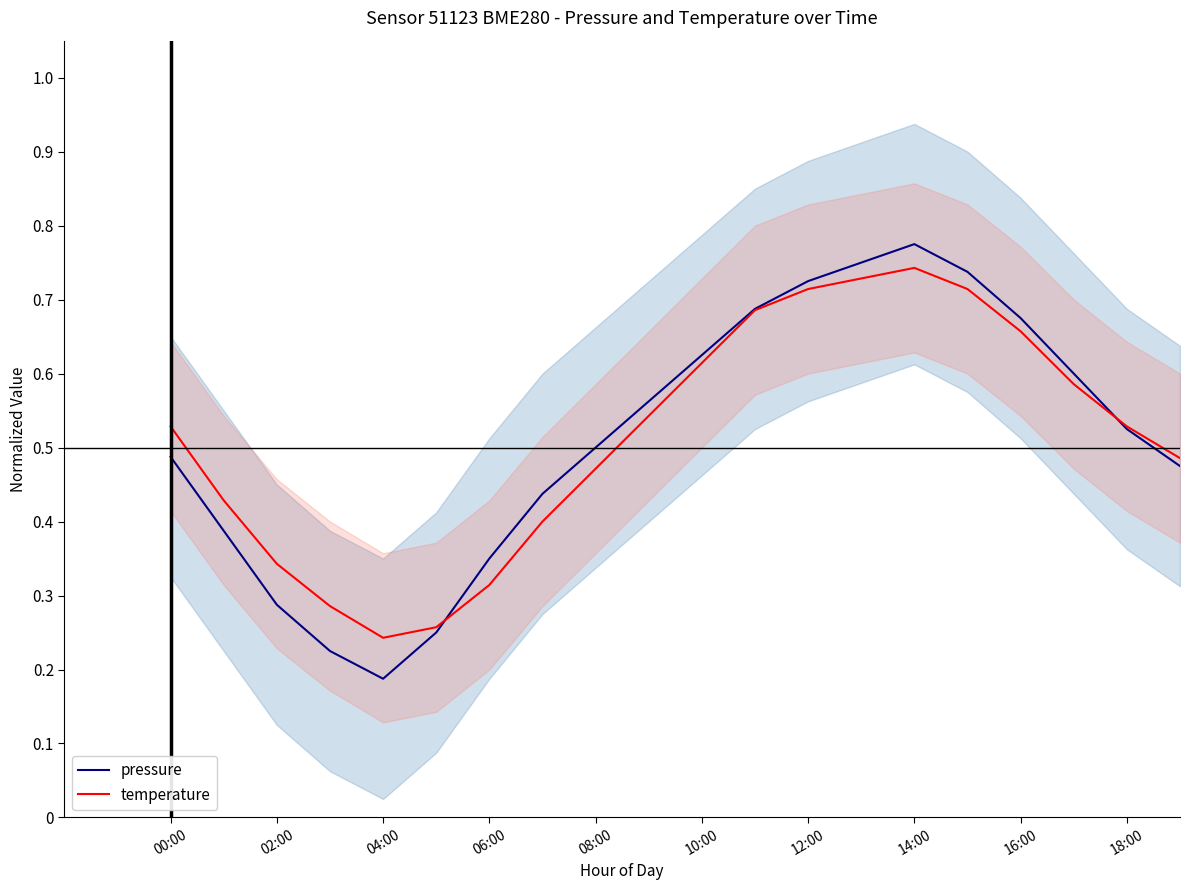

What is the minimum value shown in the chart?

0.2